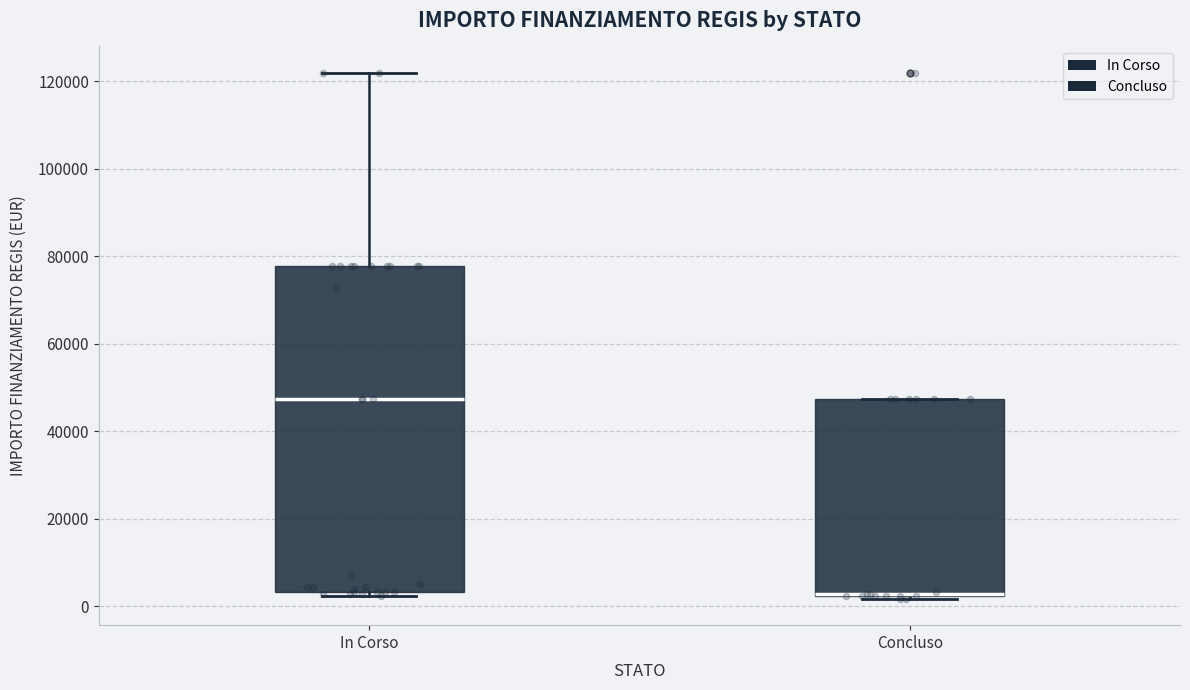

Where is the lower edge of the box for Concluso on the y-axis? The values are not printed on the chart, so give them approximately, as read against the axis.

2000